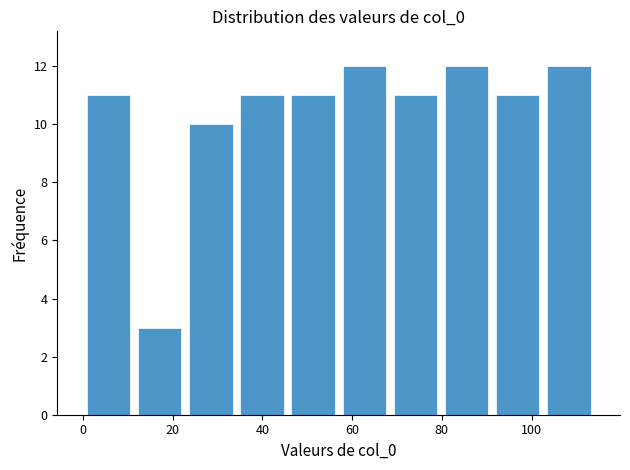

Reading left to right, list every bar in this chart as the range it spans on the x-axis followed by its height. Neither the bar edges nor the heights are printed on the chart, so give them approximately, as read against the axes.

0.0 to 11.4: 11
11.4 to 22.8: 3
22.8 to 34.2: 10
34.2 to 45.6: 11
45.6 to 57.0: 11
57.0 to 68.4: 12
68.4 to 79.8: 11
79.8 to 91.2: 12
91.2 to 102.6: 11
102.6 to 114.0: 12